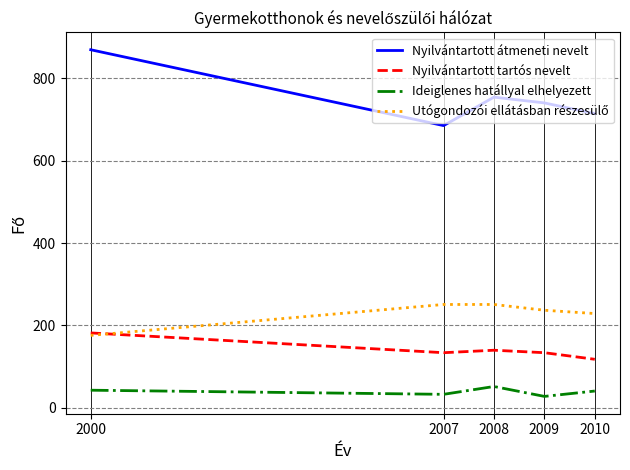

In Nyilvántartott tartós nevelt, how many points are higher than both neighbors (excluding endpoints)?

1